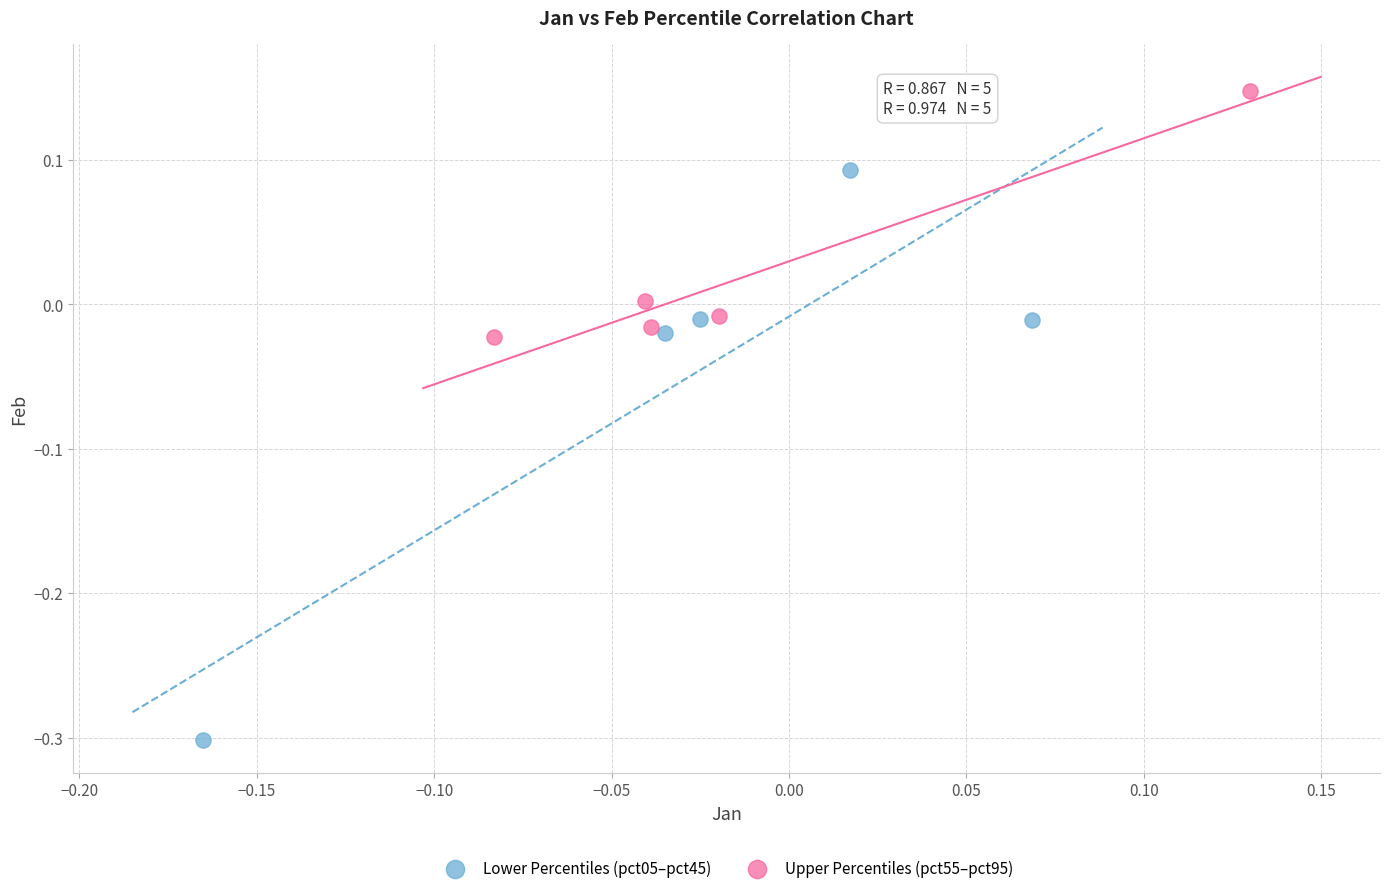

Which series reaches the minimum Y coordinate?

Lower Percentiles (pct05–pct45)